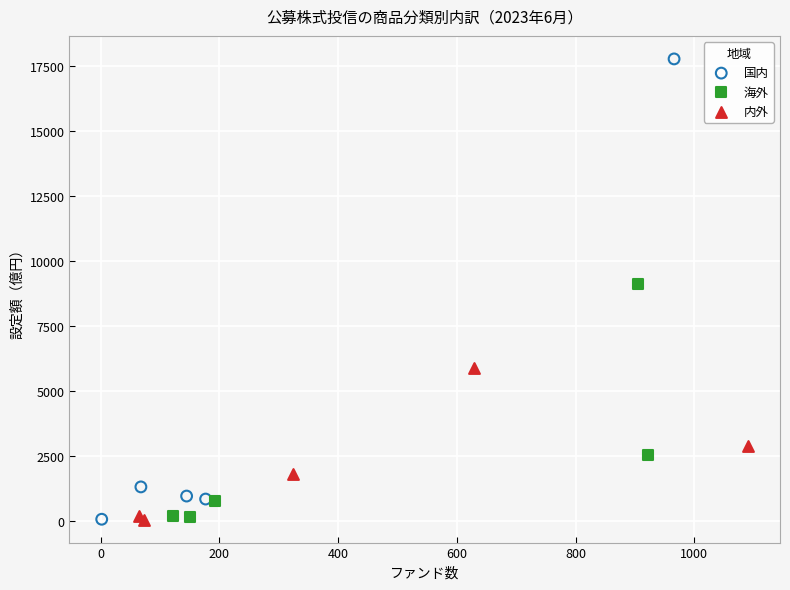

Which series has the largest Y range (max minus min)?

国内